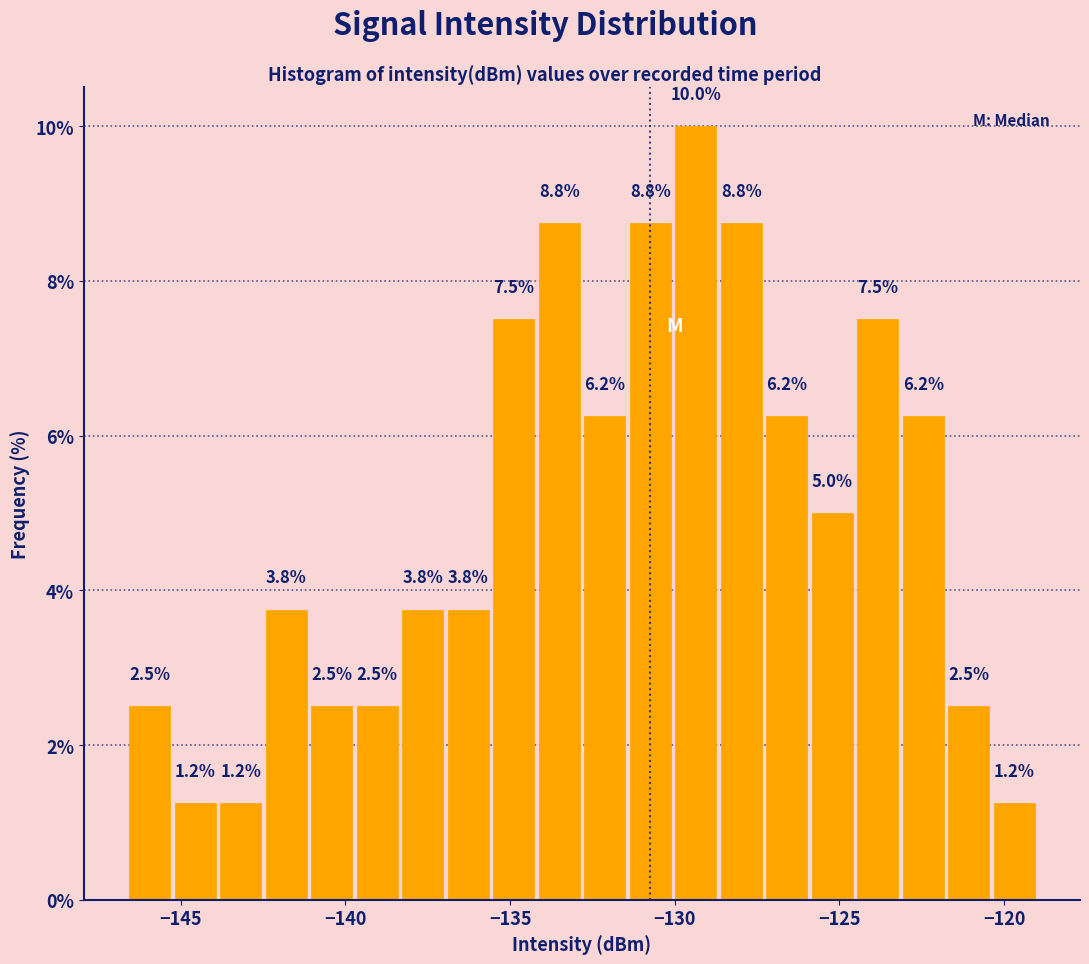

Around what value on the x-axis is the tallest bar? Give the approximate position of its centre, as read against the axis.

-129.5